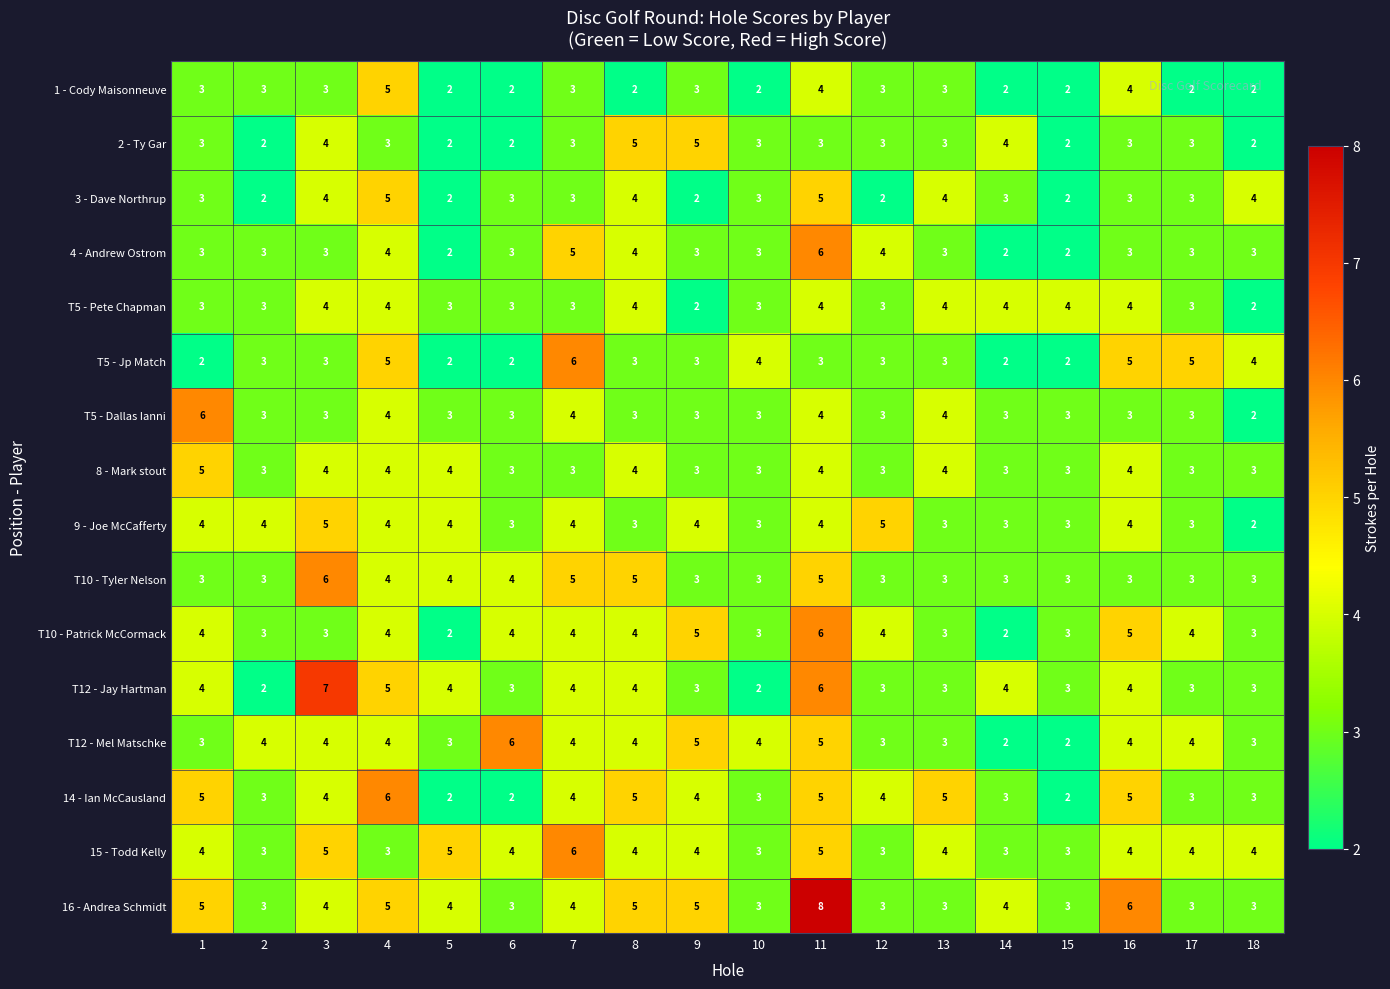

The 14 - Ian McCausland series shows 9 at 13. True or false?

False